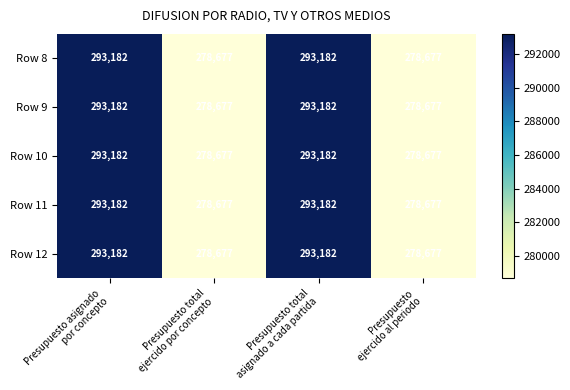

Count the Row 9 values in the range 278677 to 293182.

4